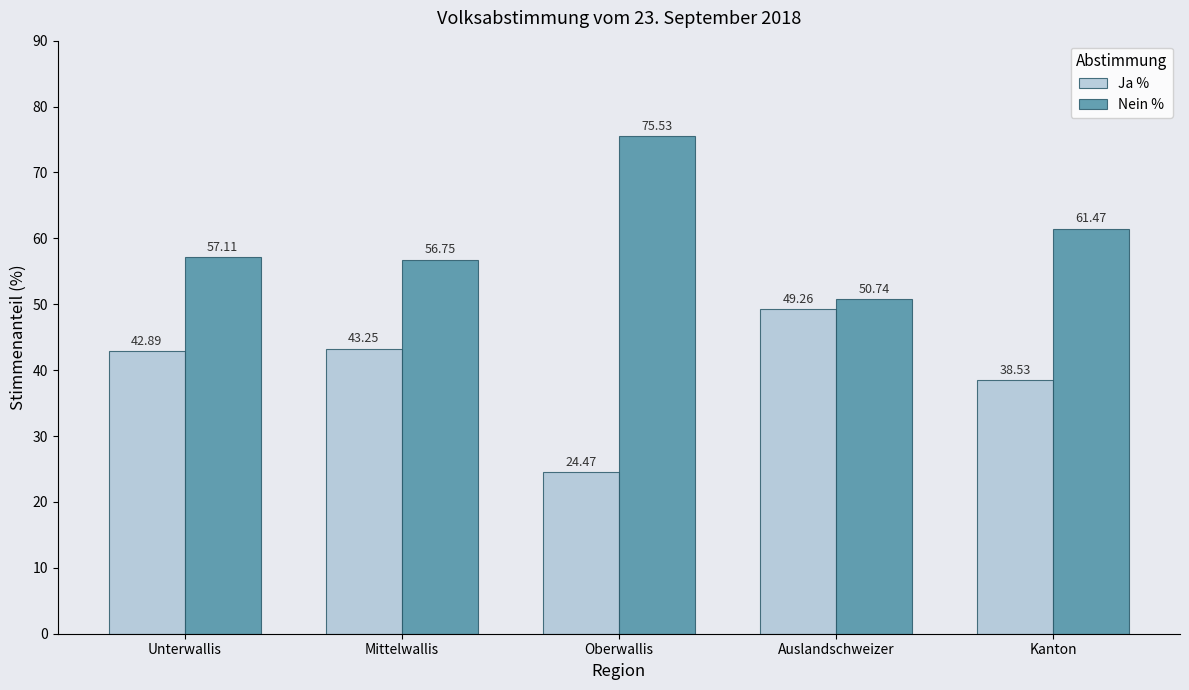

True or false: Nein % has a value of 36.9 at Unterwallis.

False